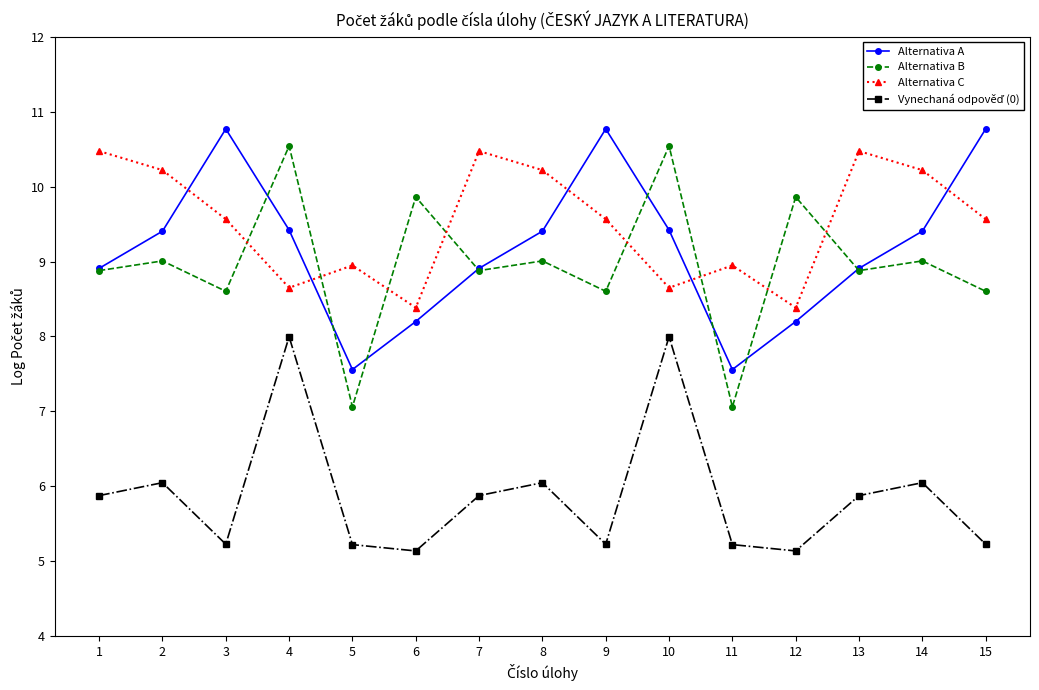

What is the difference between the maximum and minimum values in the Alternativa A series?

3.2